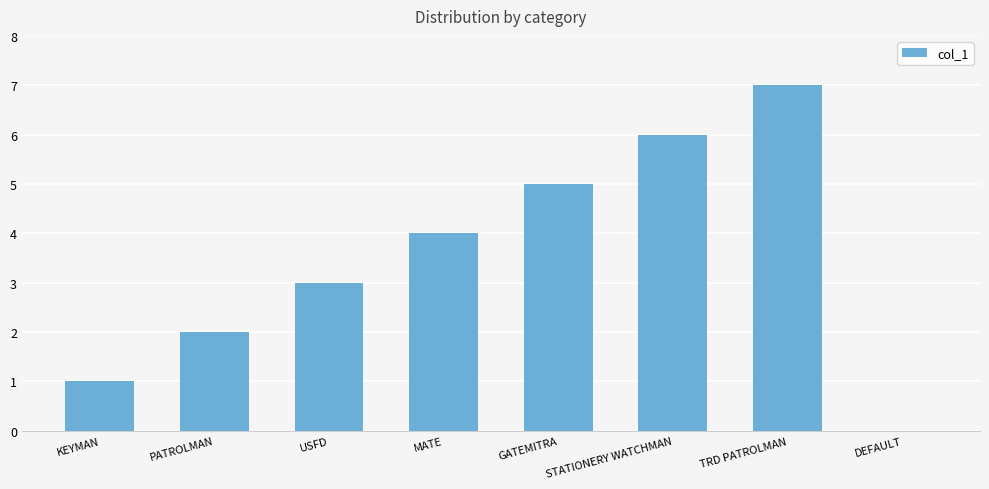

What is the change in value from STATIONERY WATCHMAN to TRD PATROLMAN?

+1